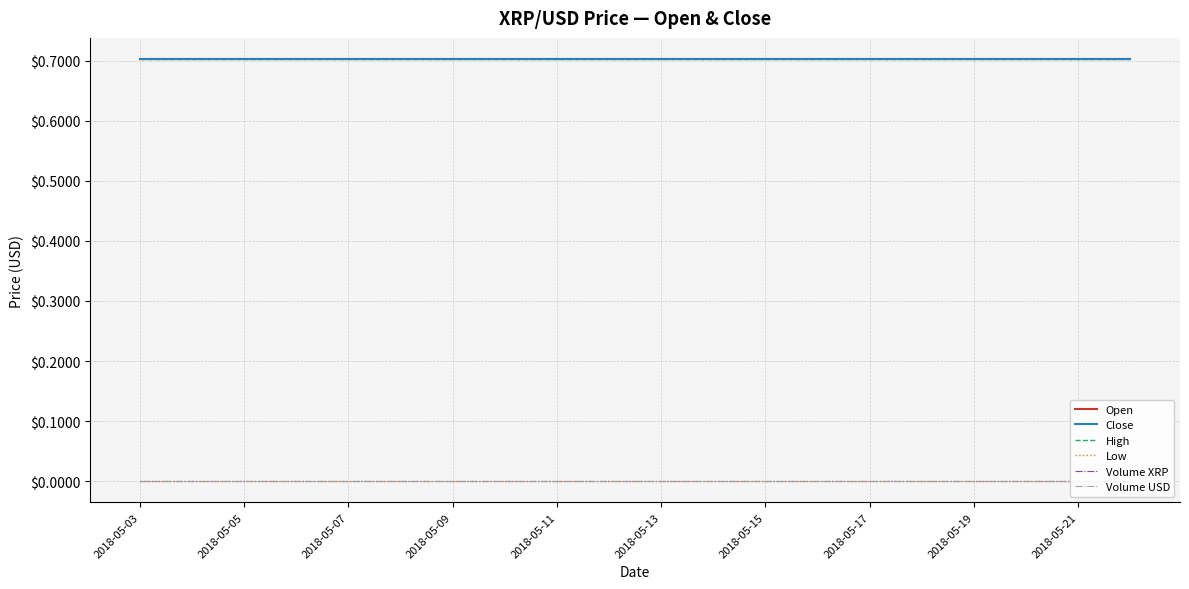

What is the total value across all series at 2018-05-15?

2.1